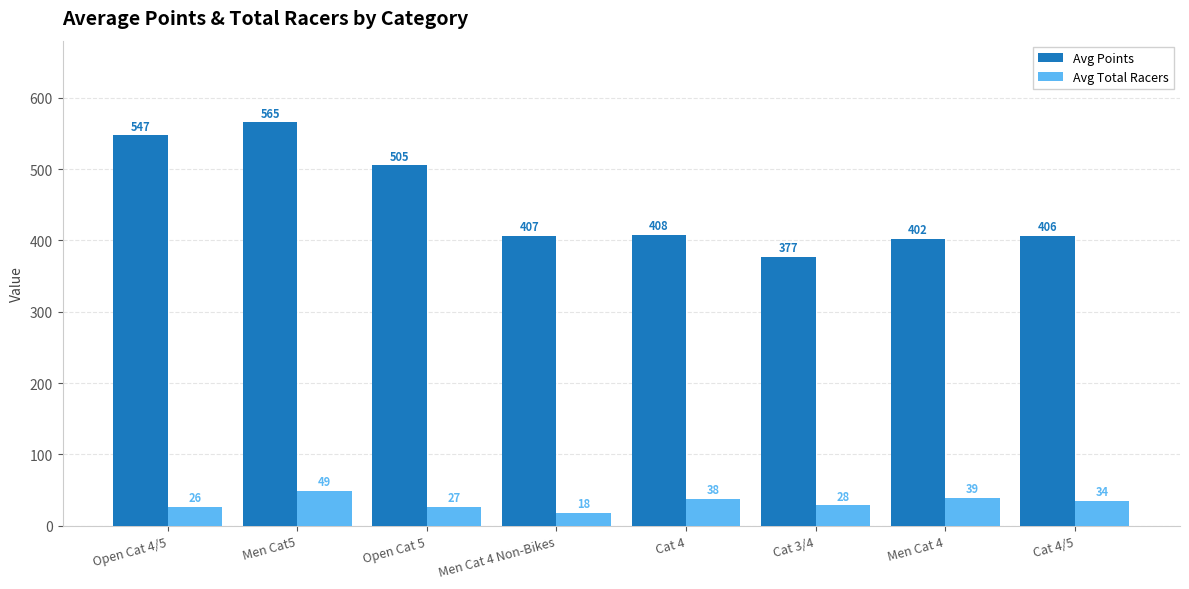

How many data points in Avg Total Racers are above 34?

4